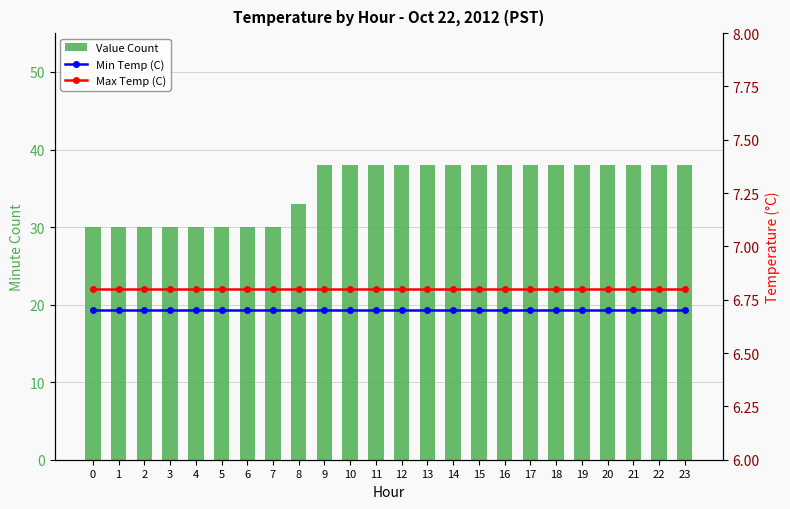

Read the Max Temp (C) value at 14.

6.8